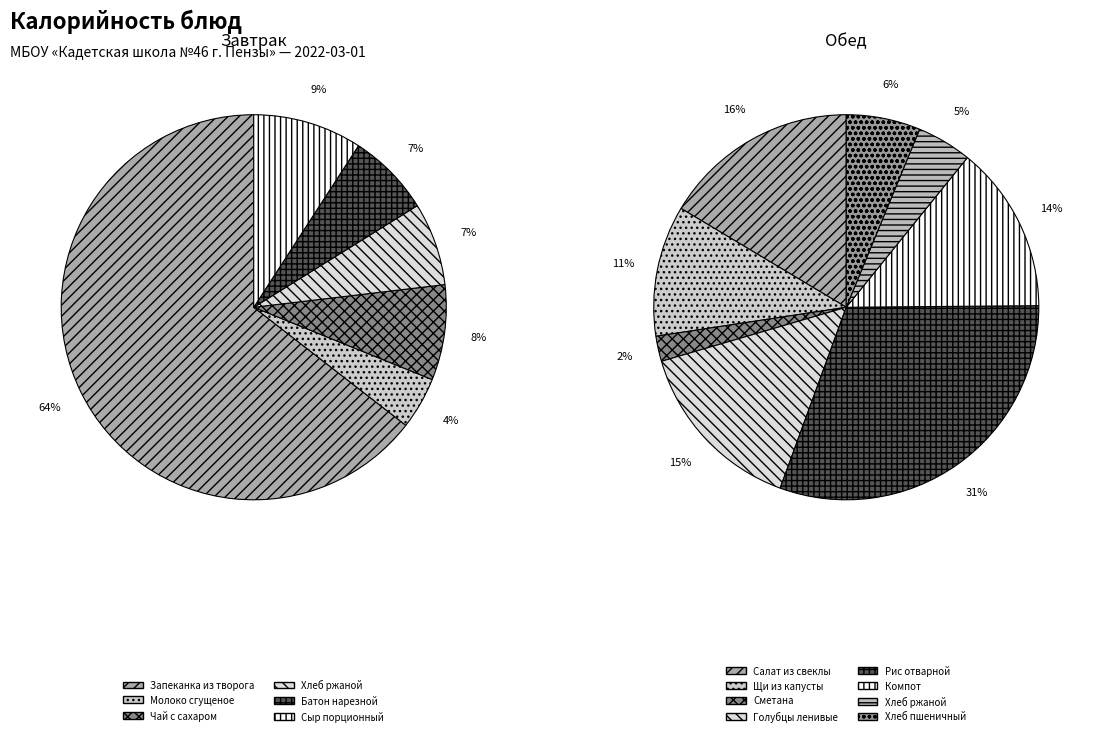

Rank the categories by value from lowest to highest.

Сметана, Молоко сгущеное, Хлеб ржаной (обед), Хлеб пшеничный, Хлеб ржаной (завтрак), Батон нарезной, Чай с сахаром, Сыр порционный, Щи из свежей капусты, Компот из сухофруктов, Голубцы ленивые, Салат из свеклы, Рис отварной, Запеканка из творога